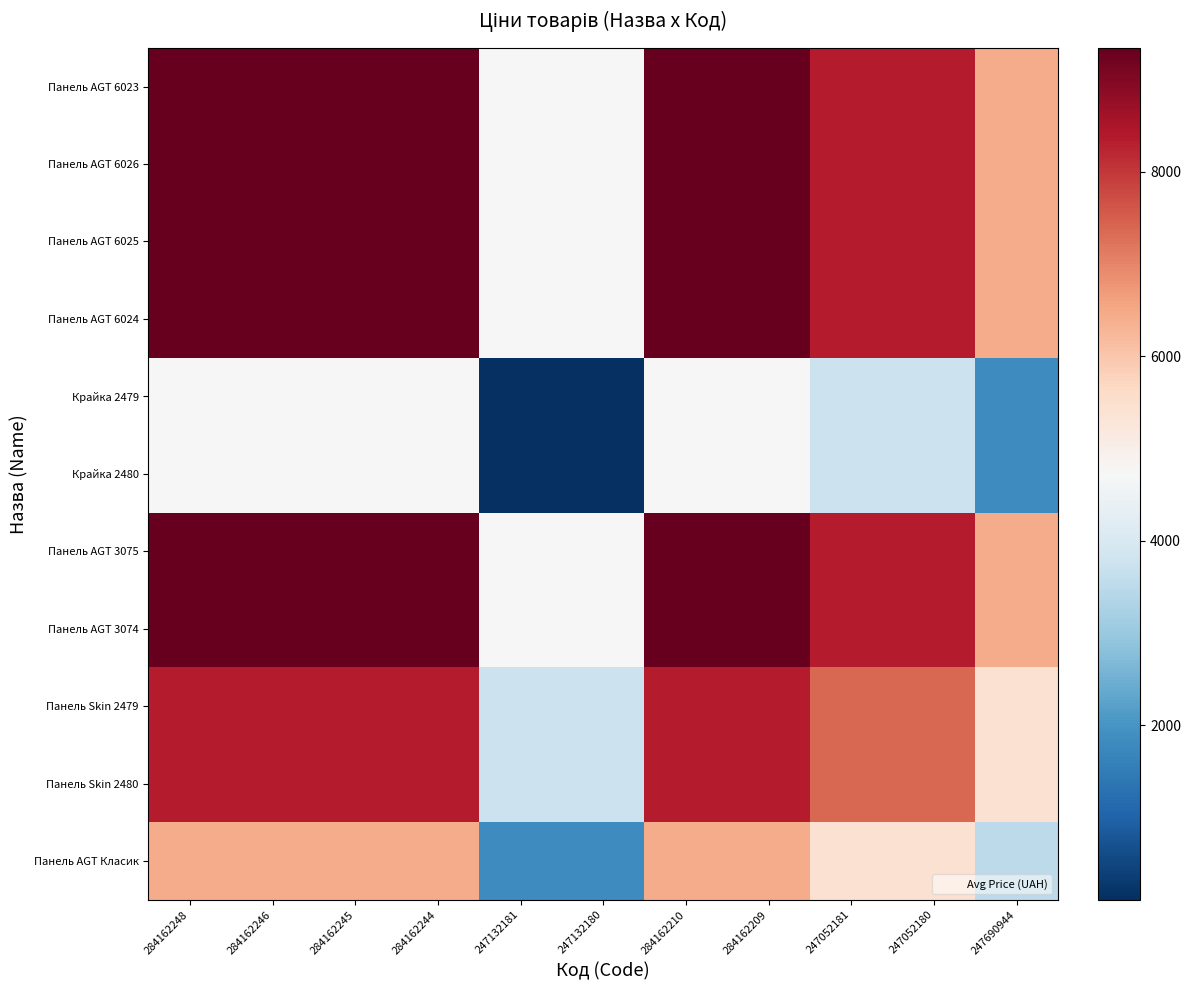

What is the total value across all series at 247132181?

37871.2